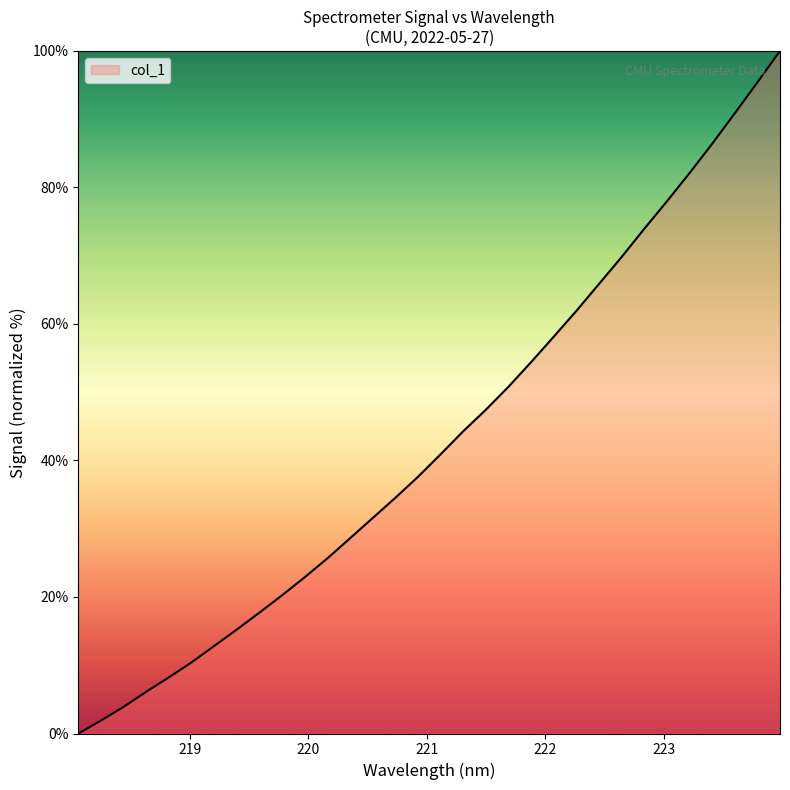

What is the difference between the maximum and minimum values?

100.0